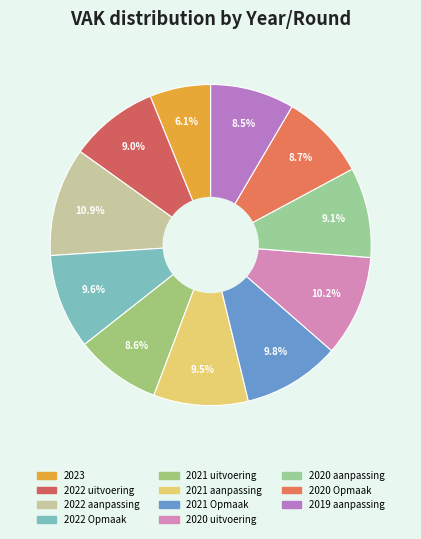

The 2021 Opmaak slice represents 19% of the pie. True or false?

False